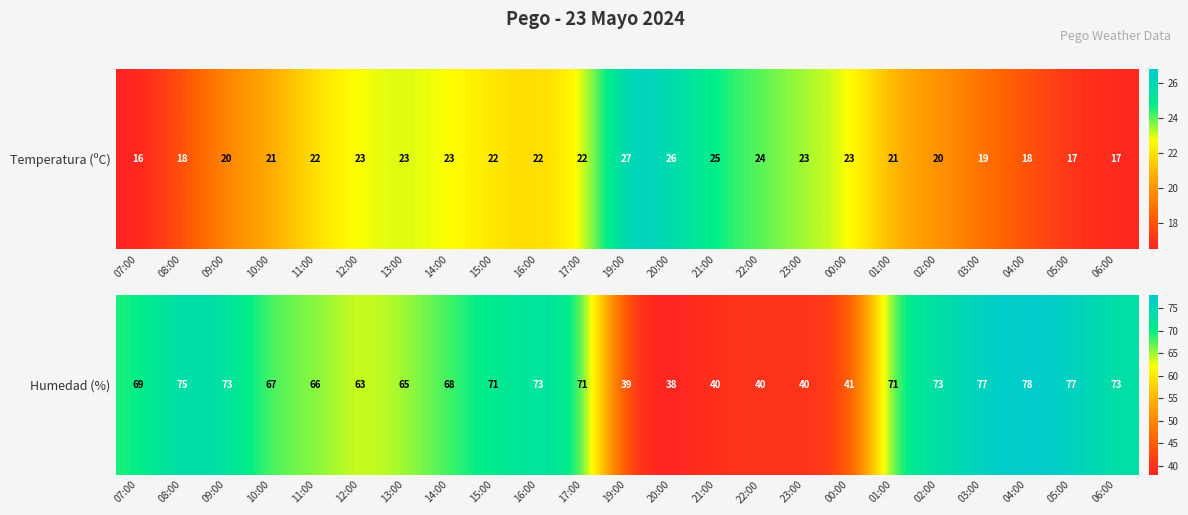

What is the change in value from 11:00 to 21:00?

-26